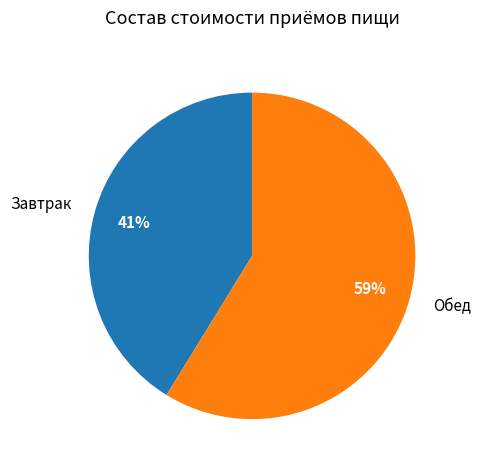

How many slices are in this pie chart?

2